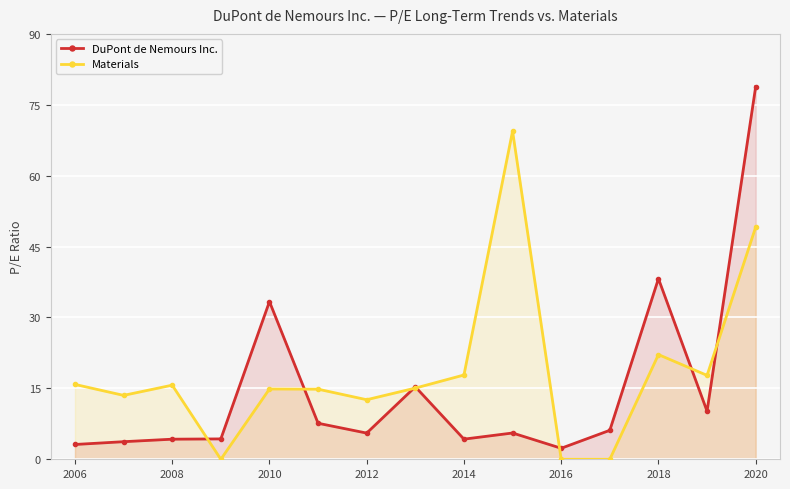

Does the chart display data point markers on the line(s)?

Yes